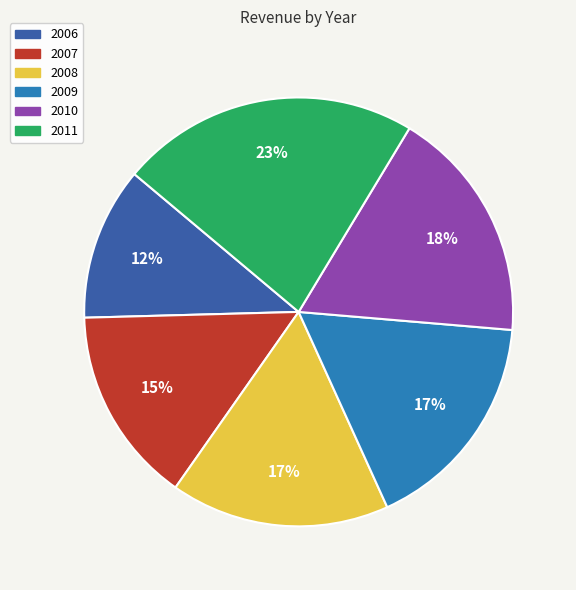

Which has a higher value, 2008 or 2011?

2011